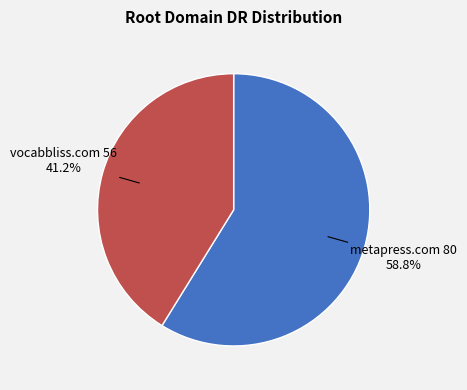

Rank the categories by value from lowest to highest.

vocabbliss.com, metapress.com